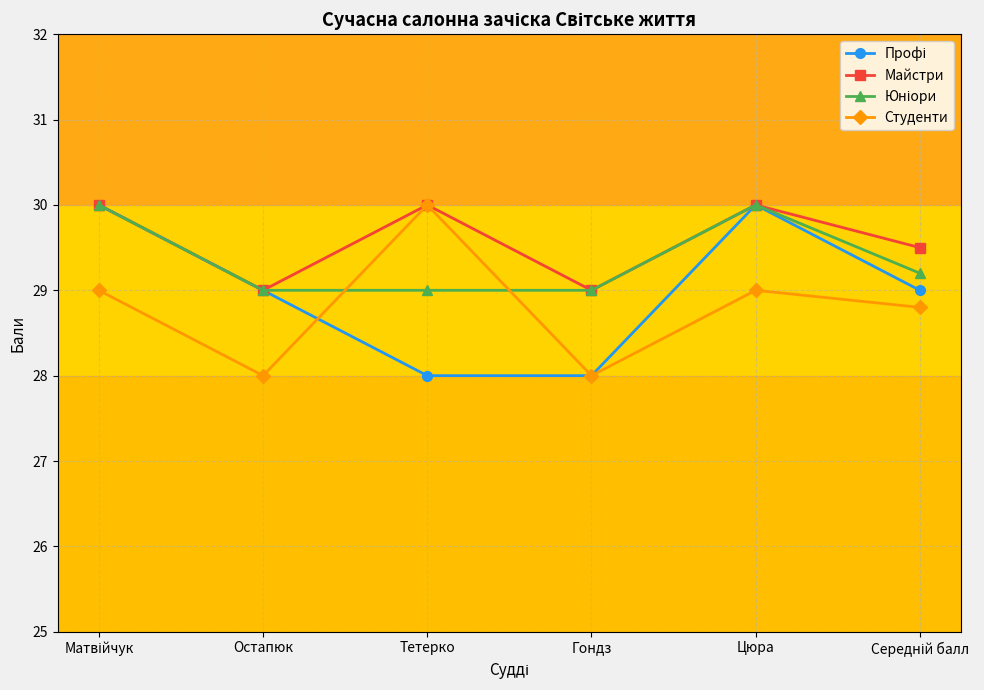

Is the value of Студенти at Остапюк greater than the value of Майстри at Тетерко?

No